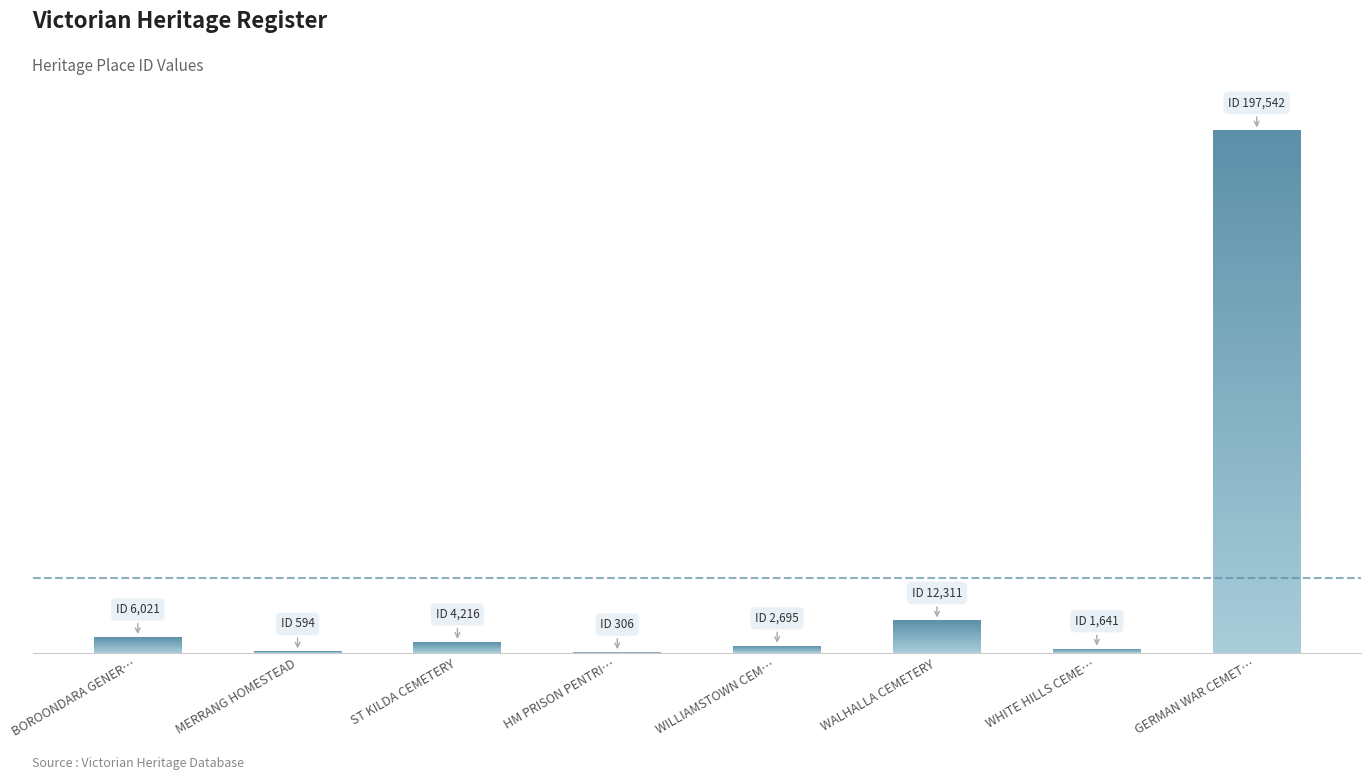

Which label corresponds to the smallest value in the chart?

HM PRISON PENTRI…